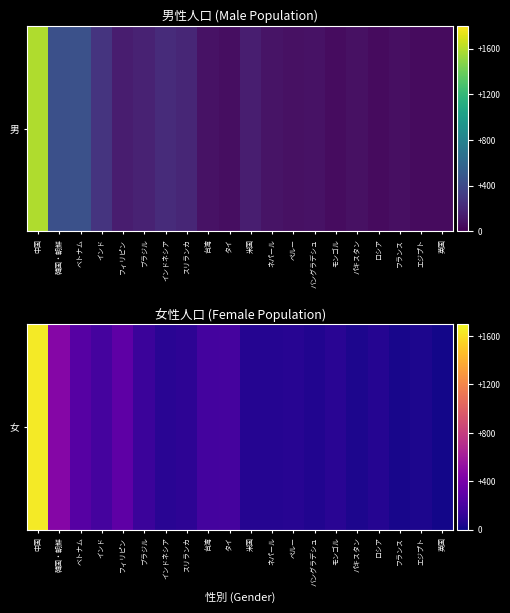

What is the average value?

204